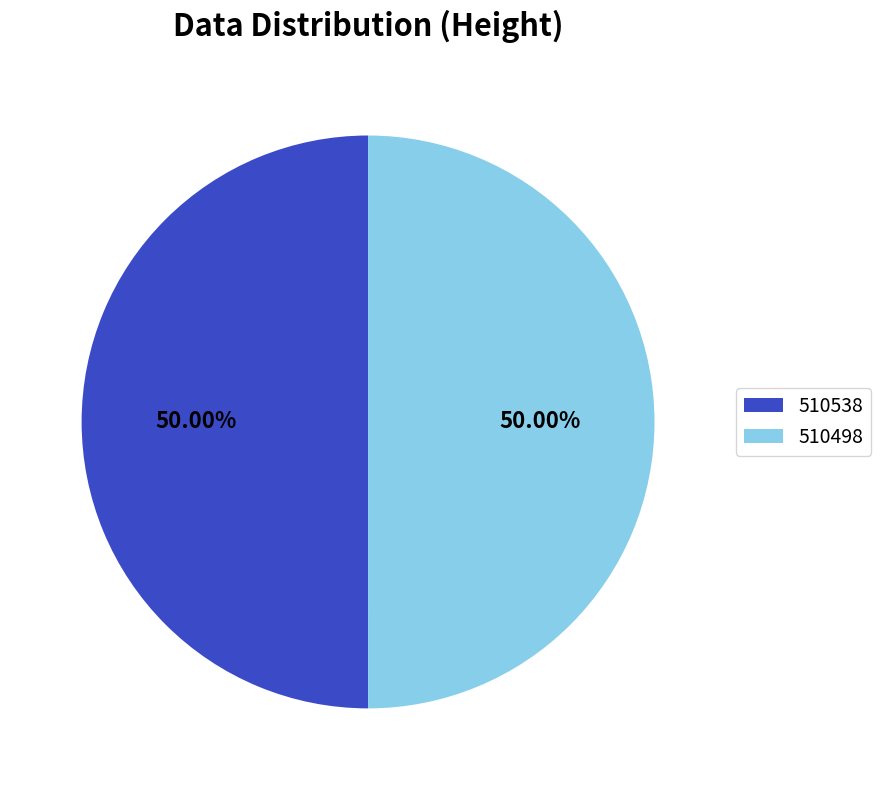

Approximately how many times larger is the value at 510498 compared to 510538?

1.0